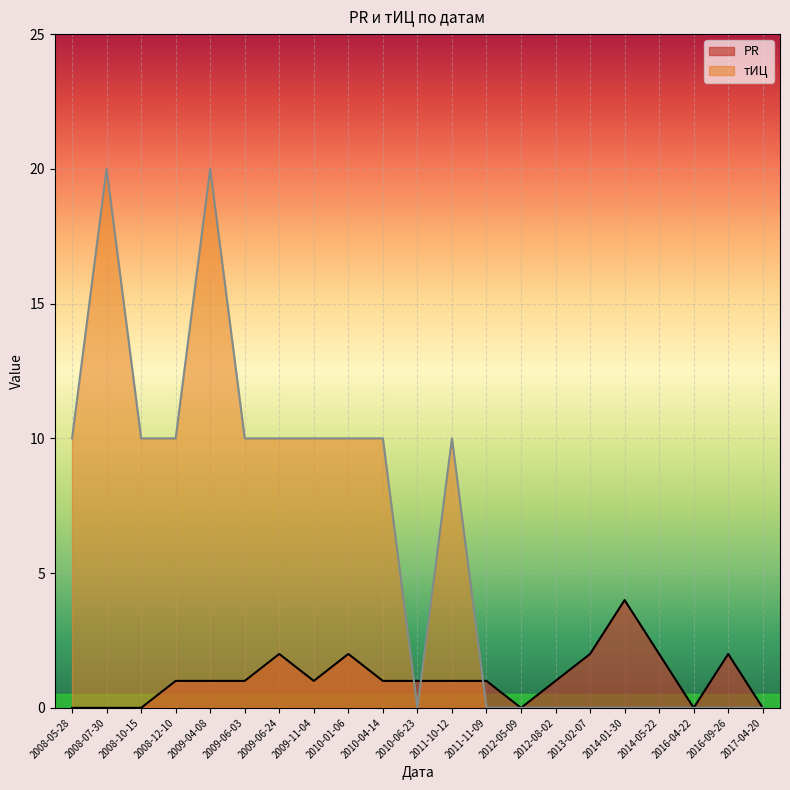

At which category does the chart reach its peak across all series?

2008-07-30